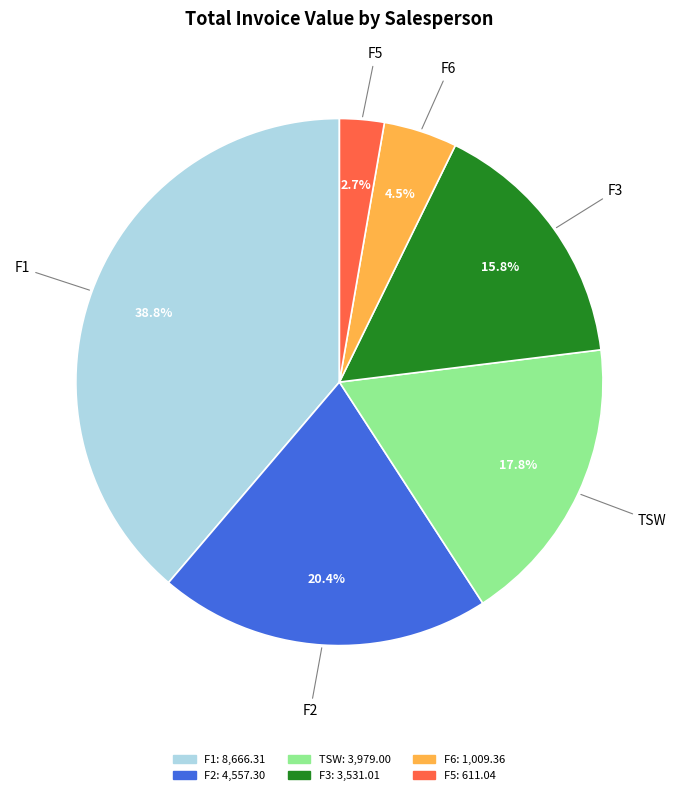

Is there a majority slice in this chart?

No